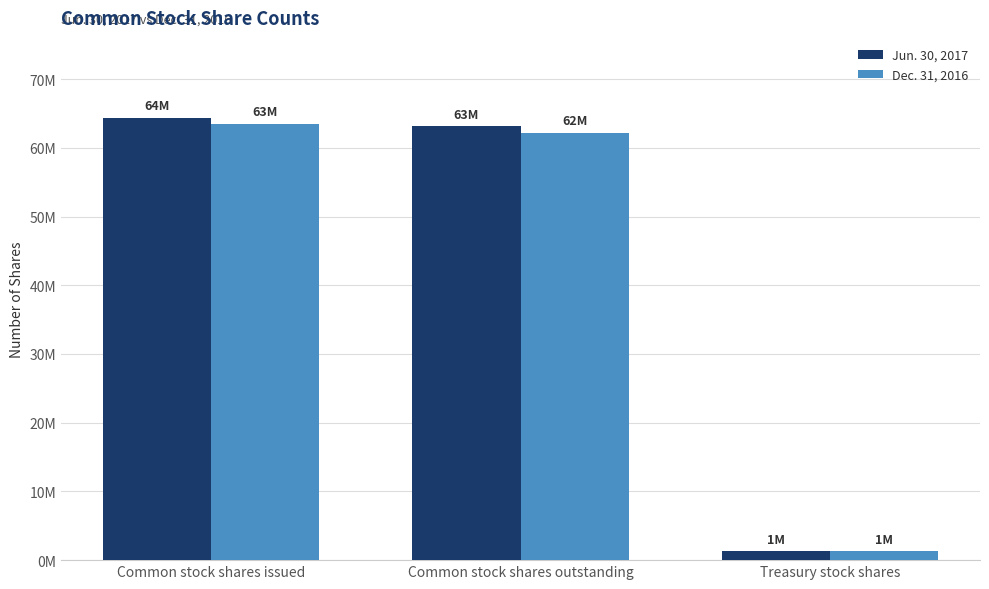

Which has a higher value, Treasury stock shares or Common stock shares outstanding?

Common stock shares outstanding